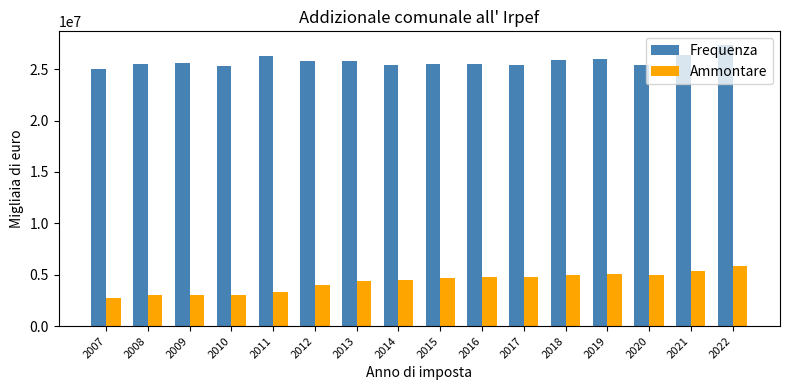

At how many categories does at least one series exceed 13439451?

16